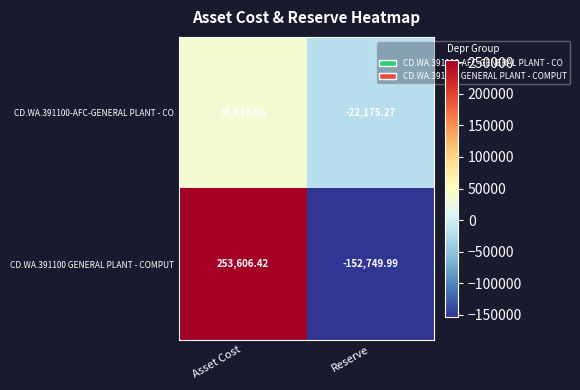

How many data points in CD.WA.391100 GENERAL PLANT - COMPUT are less than 253606?

1